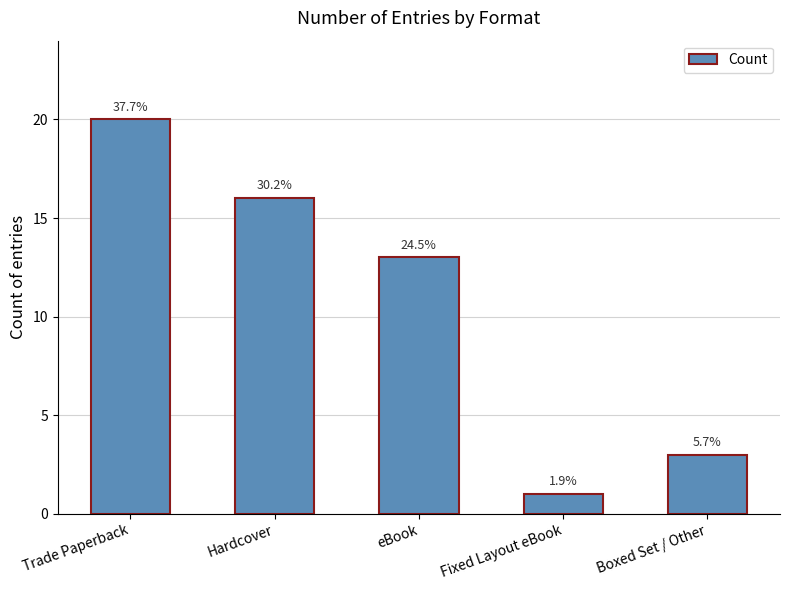

Are the bars horizontal?

No